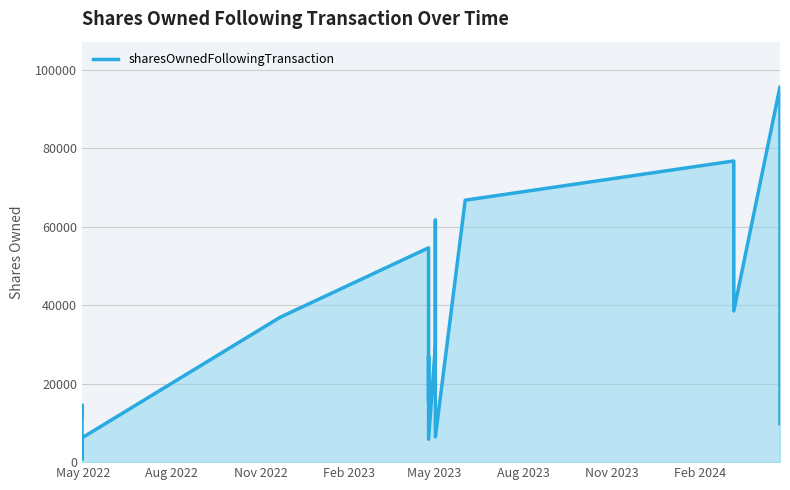

What is the maximum value shown in the chart?

95636